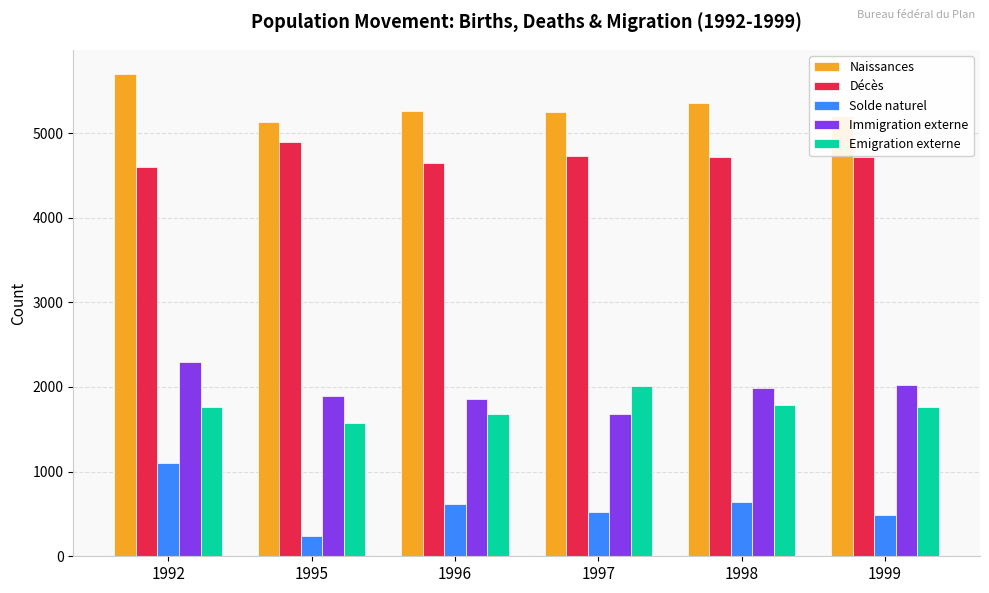

At 1999, list the series in order from smallest to largest.

Solde naturel, Emigration externe, Immigration externe, Décès, Naissances